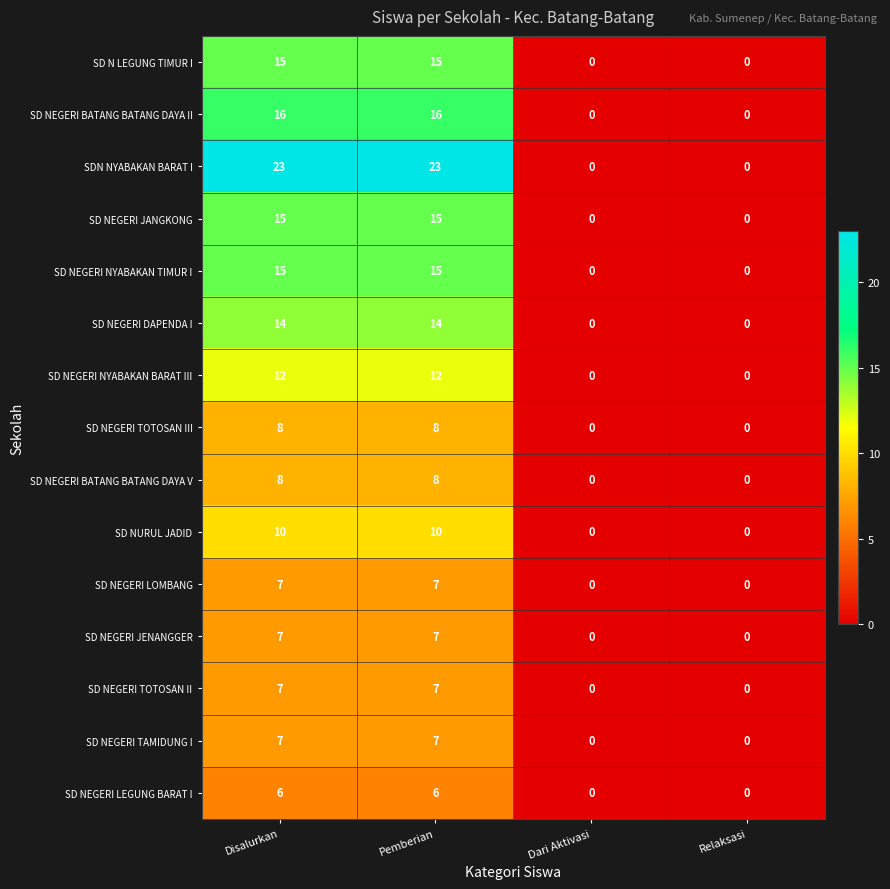

How many series are shown in this chart?

15